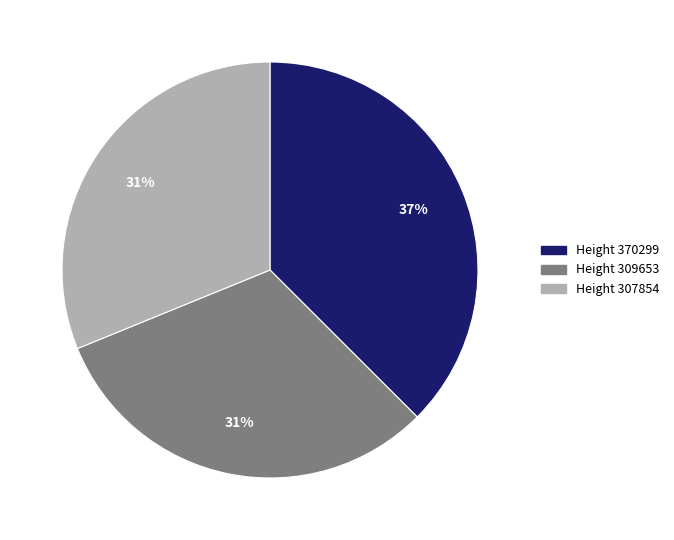

To the nearest percent, what portion does Height 307854 represent?

31%